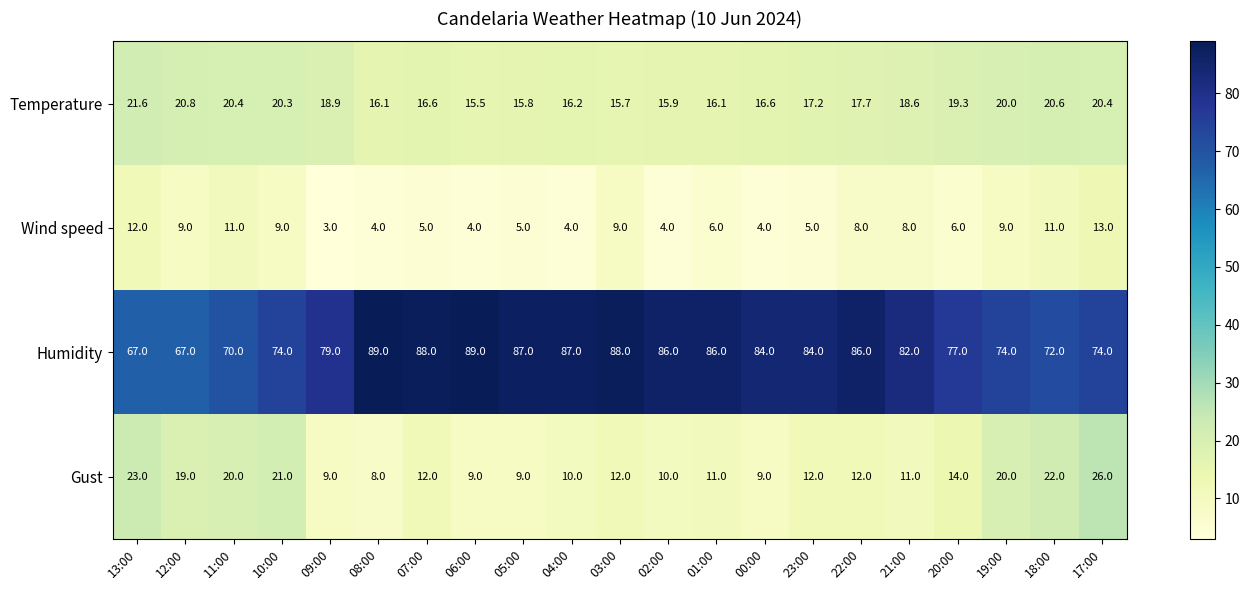

What is the maximum value for Humidity?

89.0